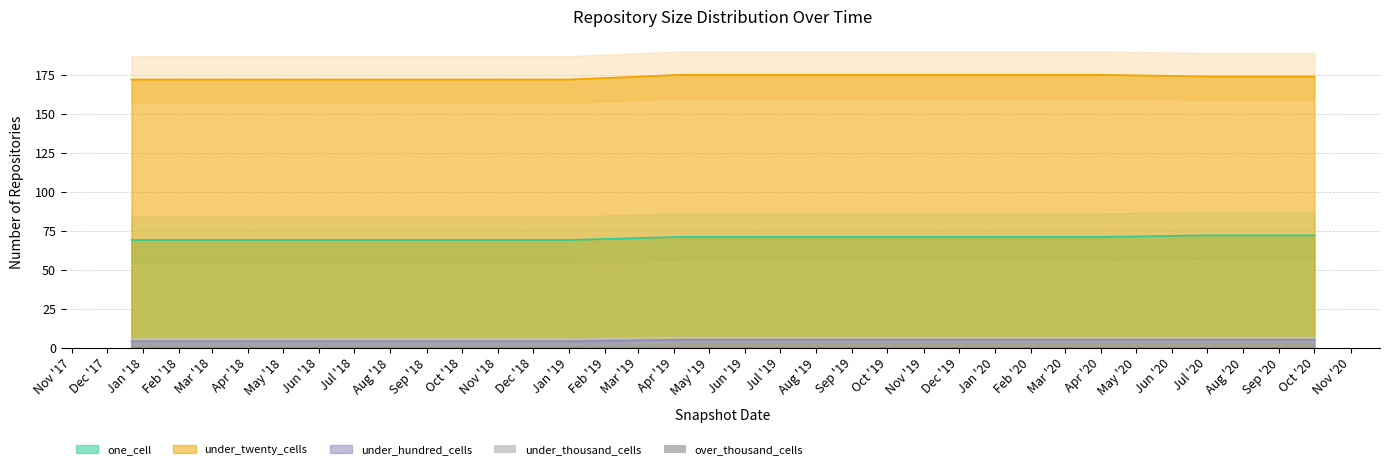

What is the sum of all one_cell values?

844